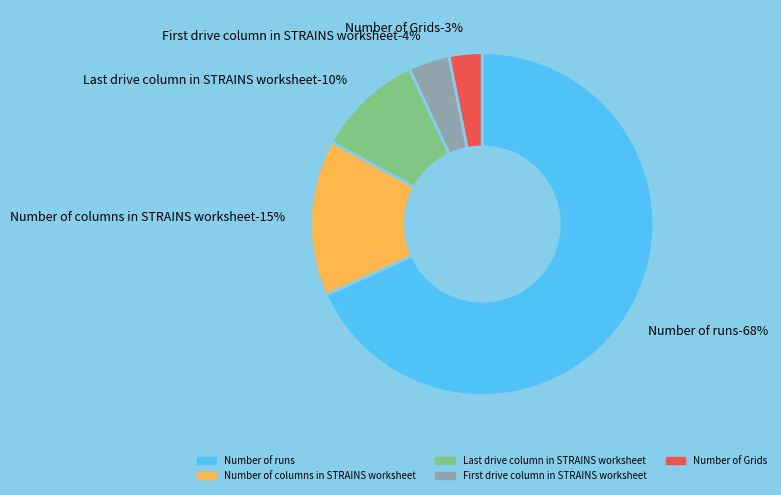

Which slice is the smallest?

Number of Grids